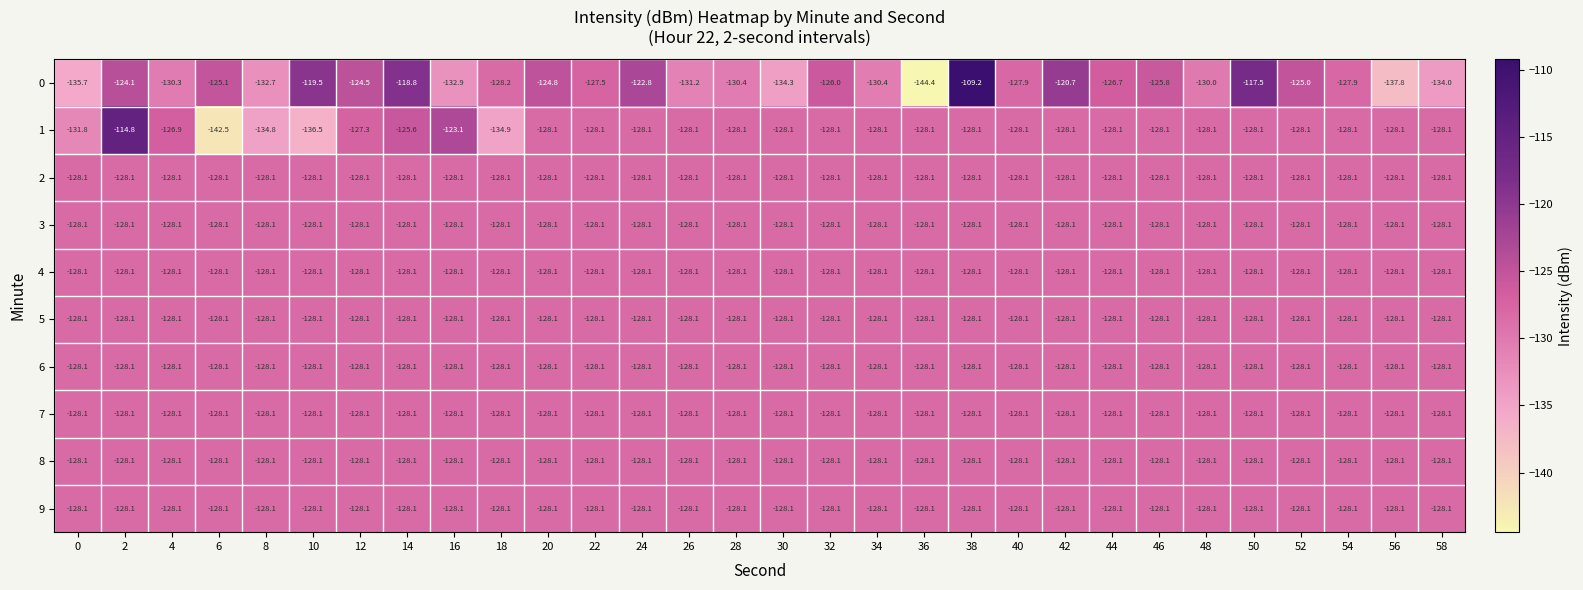

What is the total value across all series at 54?

-1280.8